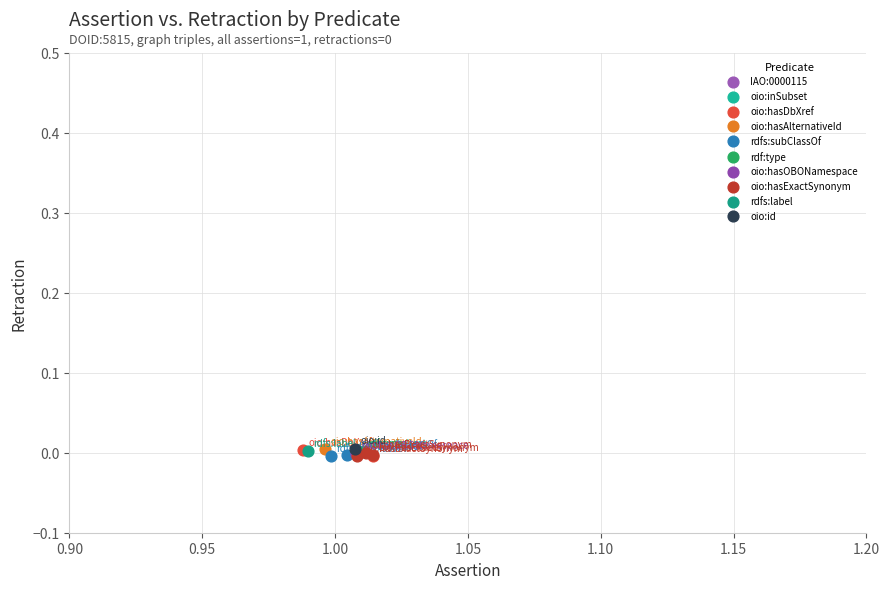

What are all the series names shown in the legend?

IAO:0000115, oio:inSubset, oio:hasDbXref, oio:hasAlternativeId, rdfs:subClassOf, rdf:type, oio:hasOBONamespace, oio:hasExactSynonym, rdfs:label, oio:id